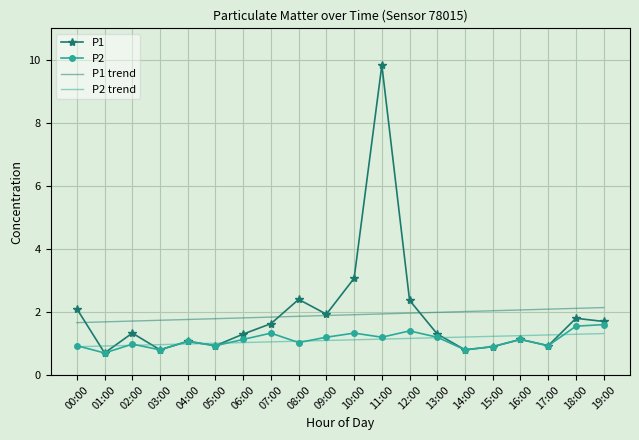

Which series has the widest spread of values?

P1